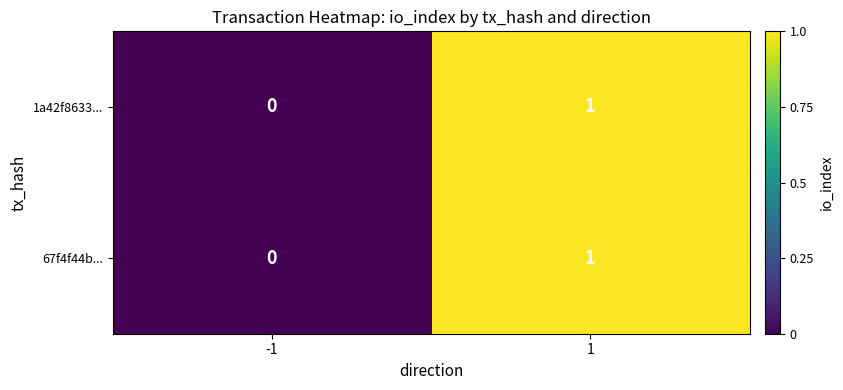

Is the value of 1a42f8633... at 1 greater than the value of 67f4f44b... at -1?

Yes